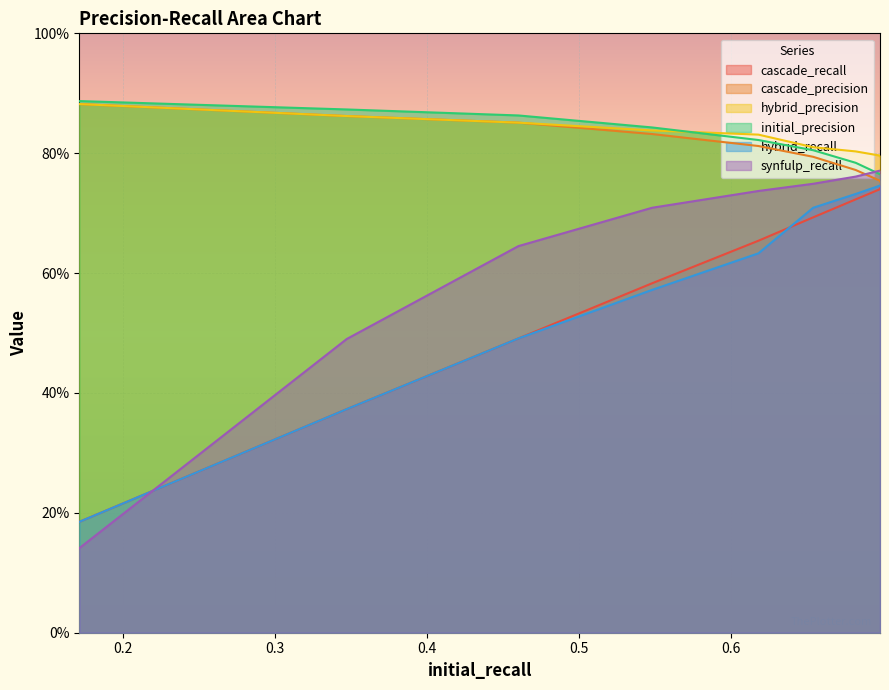

Which series has the widest spread of values?

synfulp_recall